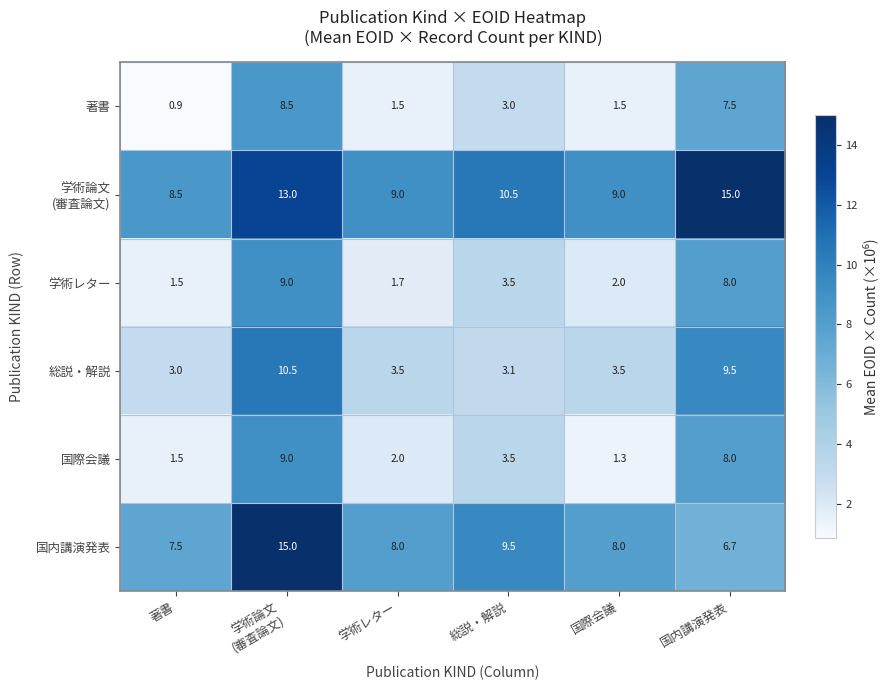

Which series changed the most between 著書 and 学術レター?

著書